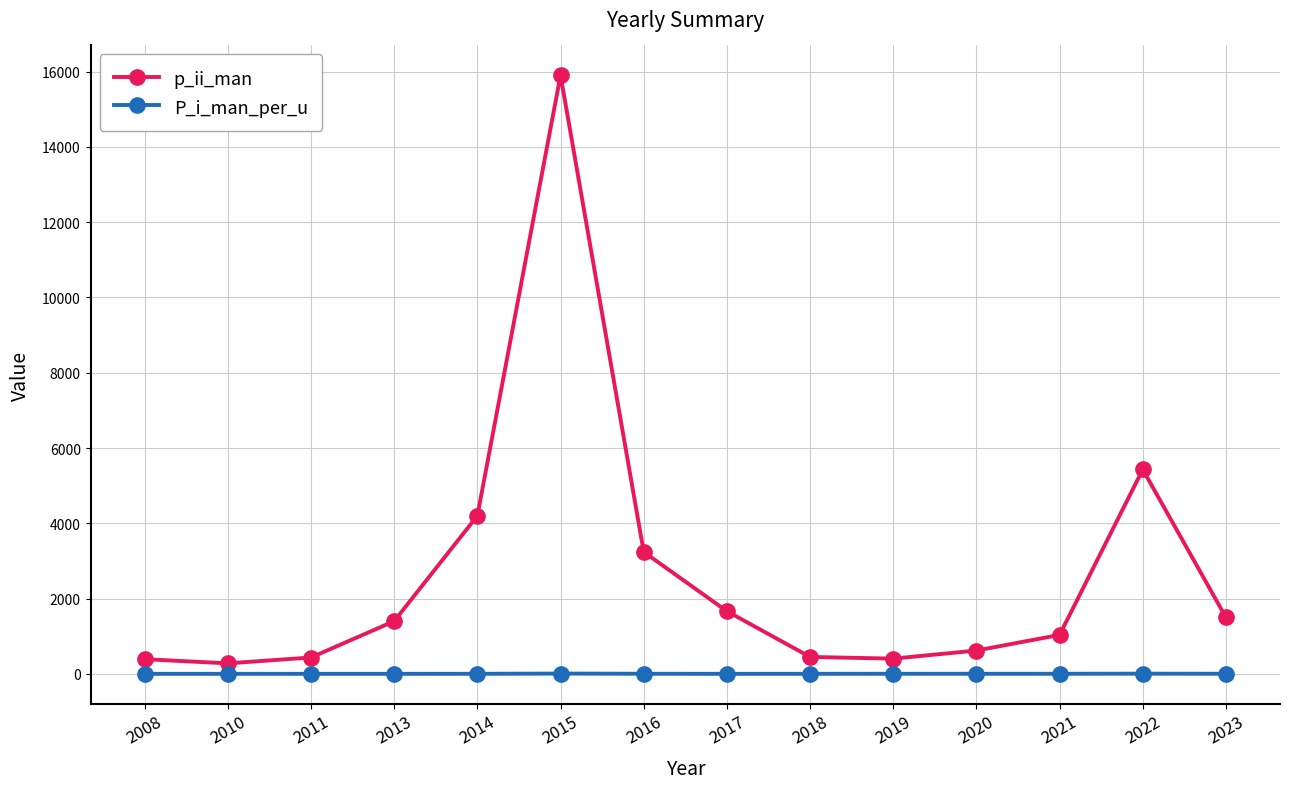

Where is p_ii_man nearest to the value 8090?

2022